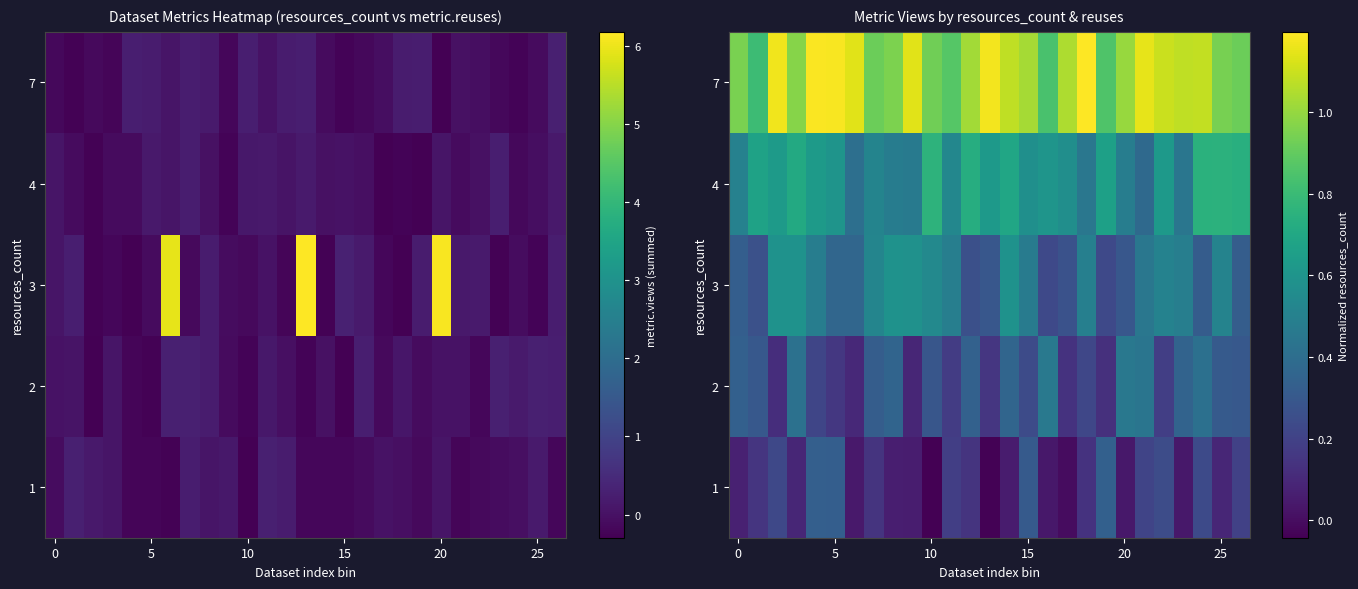

The row_1 series shows 0.4 at 0. True or false?

False